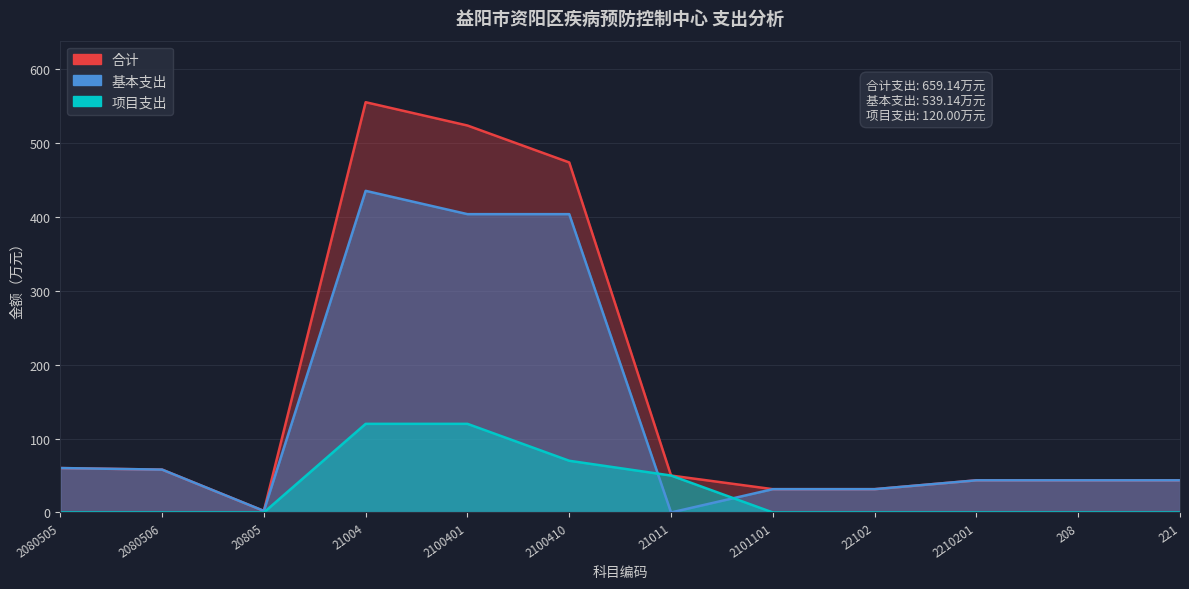

Where is the first local minimum for 基本支出?

20805